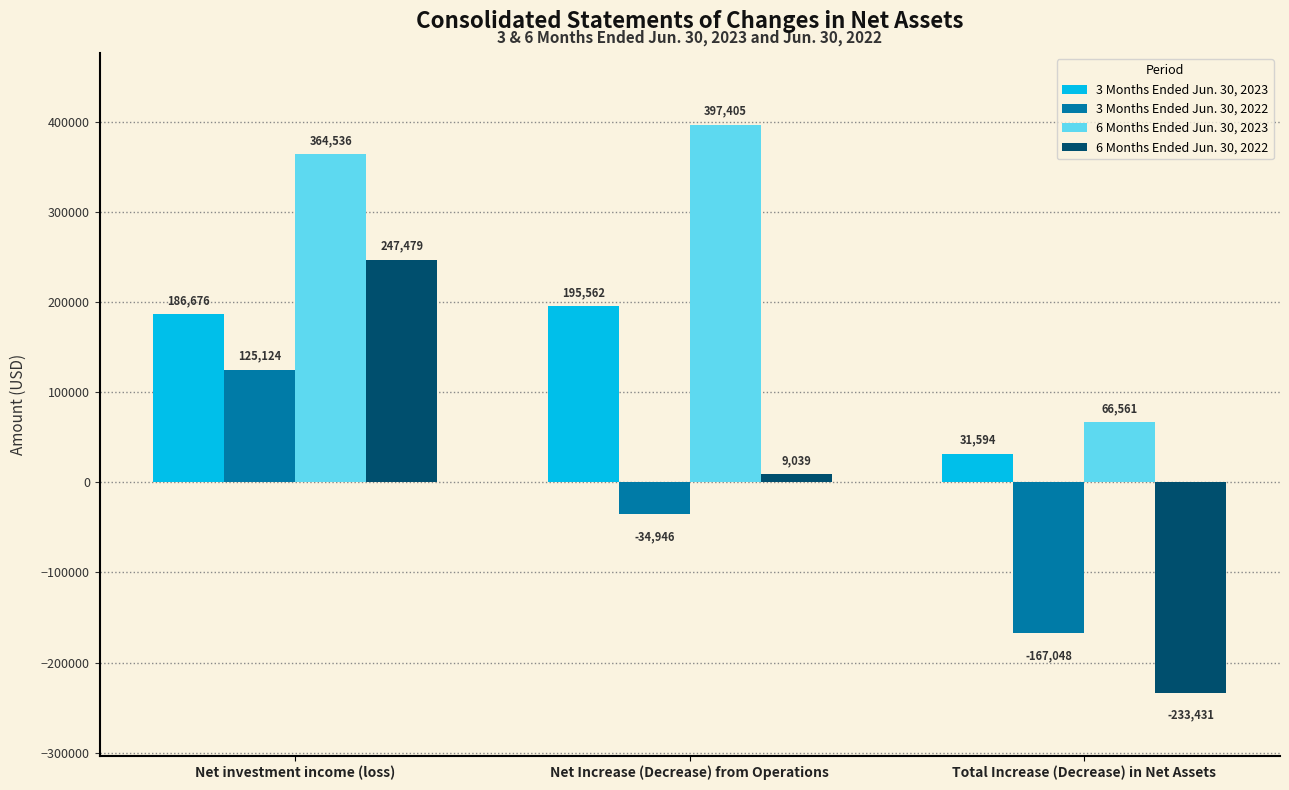

Does the chart contain any negative values?

Yes